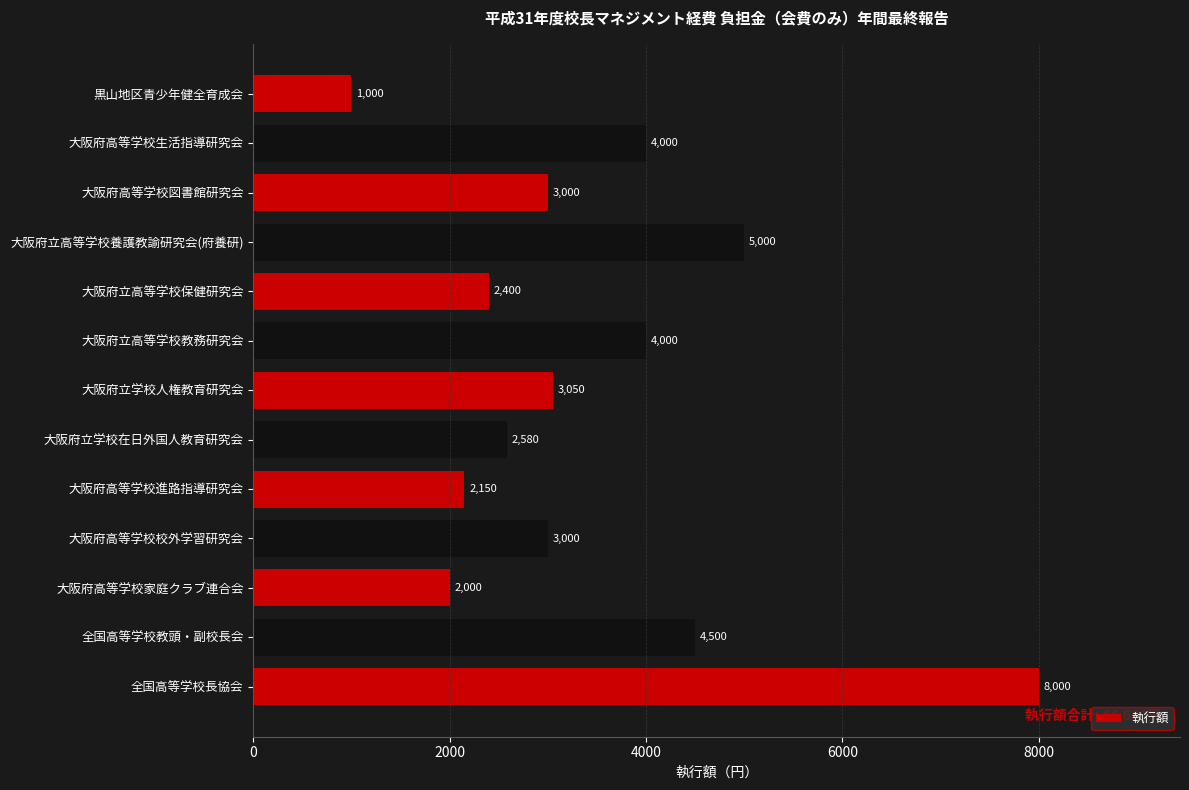

What is the greatest value displayed?

8000